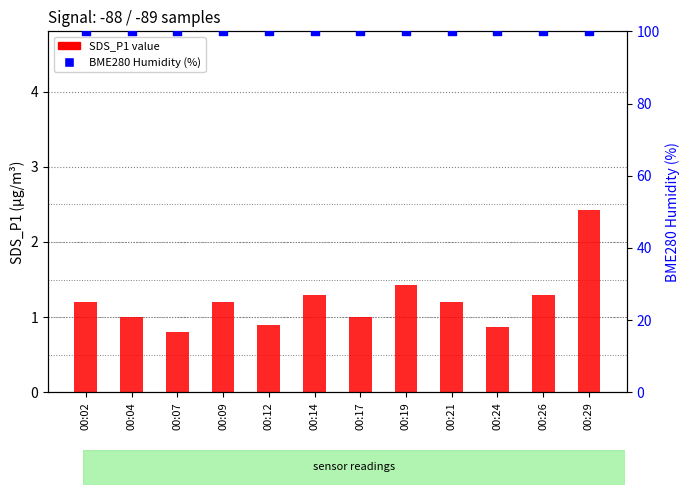

Which series has the largest total across all categories?

BME280 Humidity